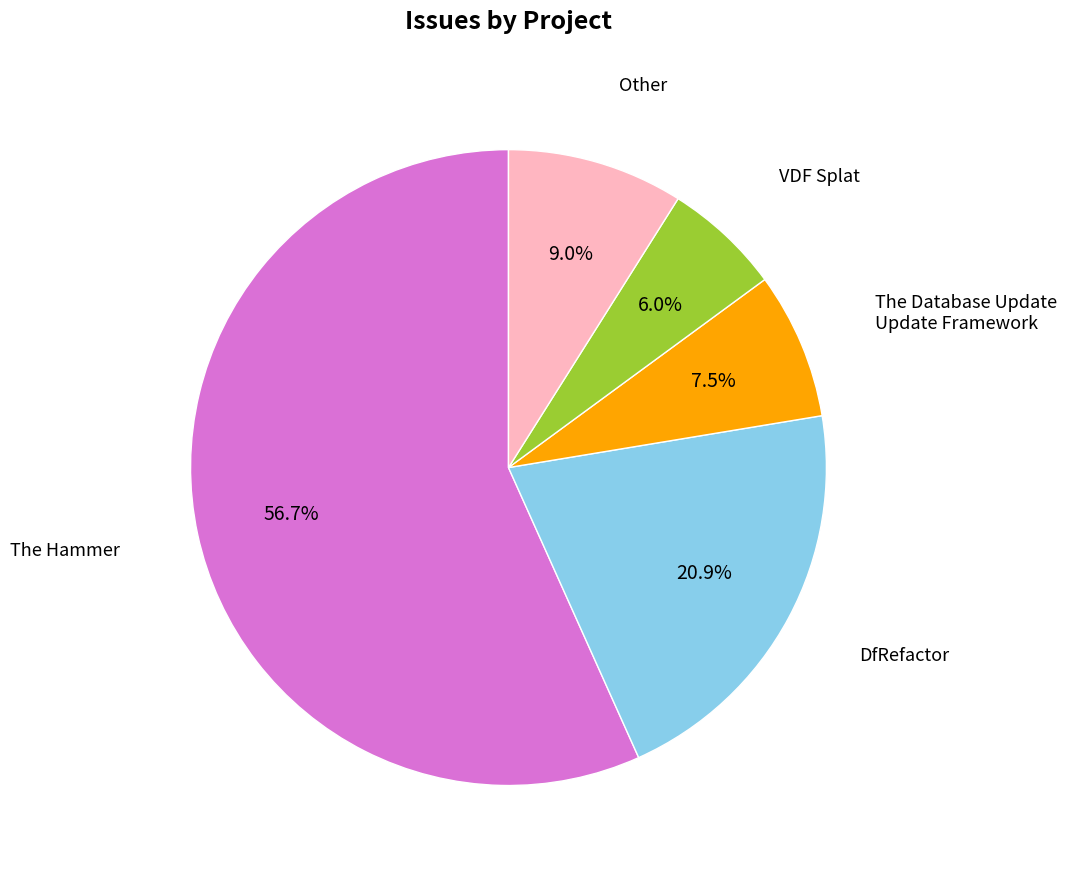

Count the number of slices in the pie.

5